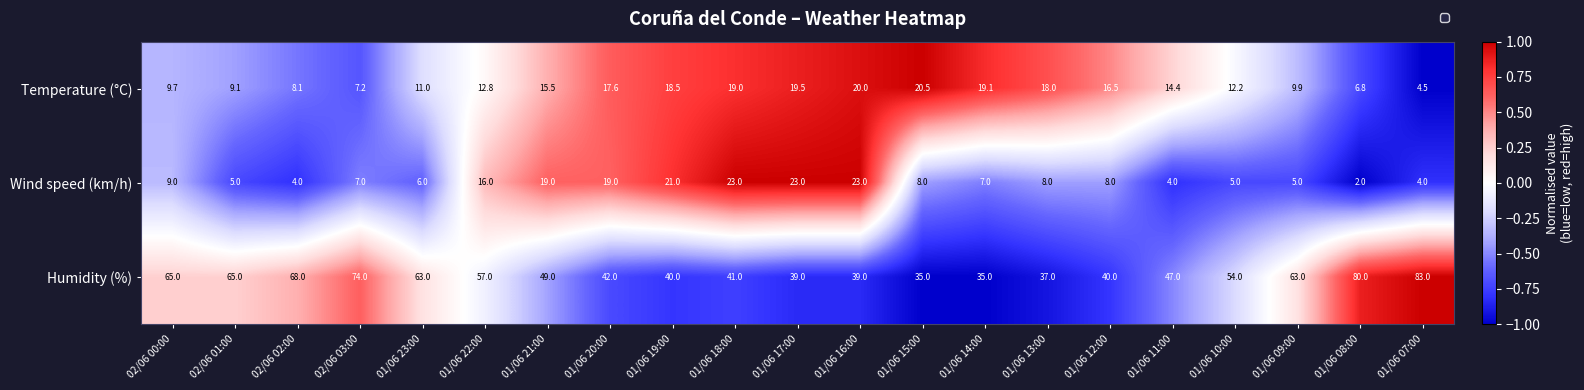

Which series has the largest total across all categories?

Humidity (%)